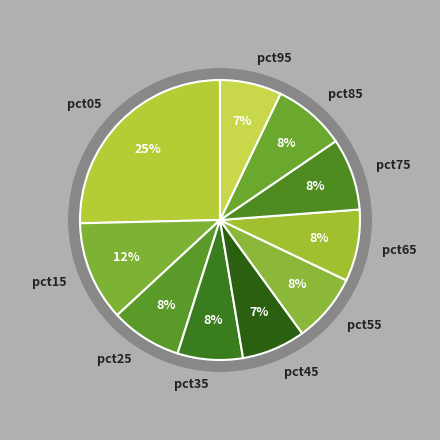

To the nearest percent, what portion does pct95 represent?

7%